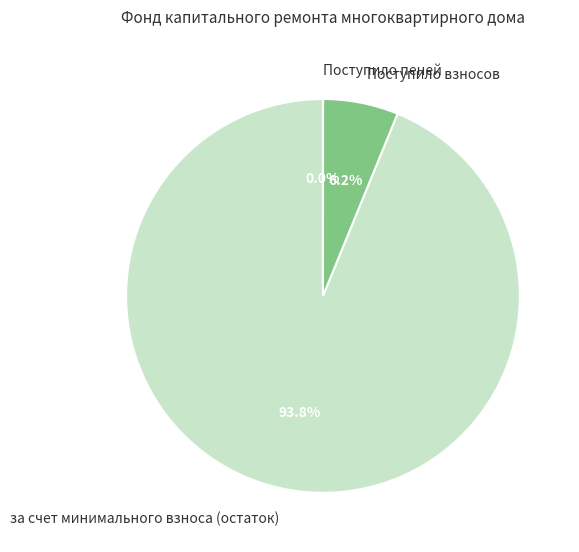

Is there any slice that represents more than half of the pie?

Yes